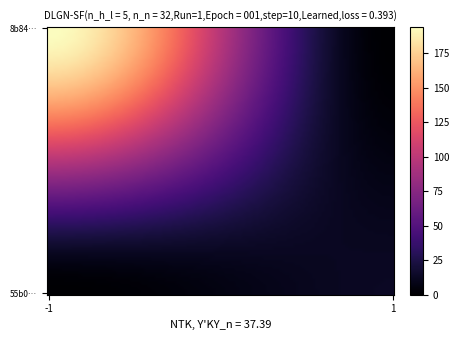

At how many categories does at least one series exceed 53?

1